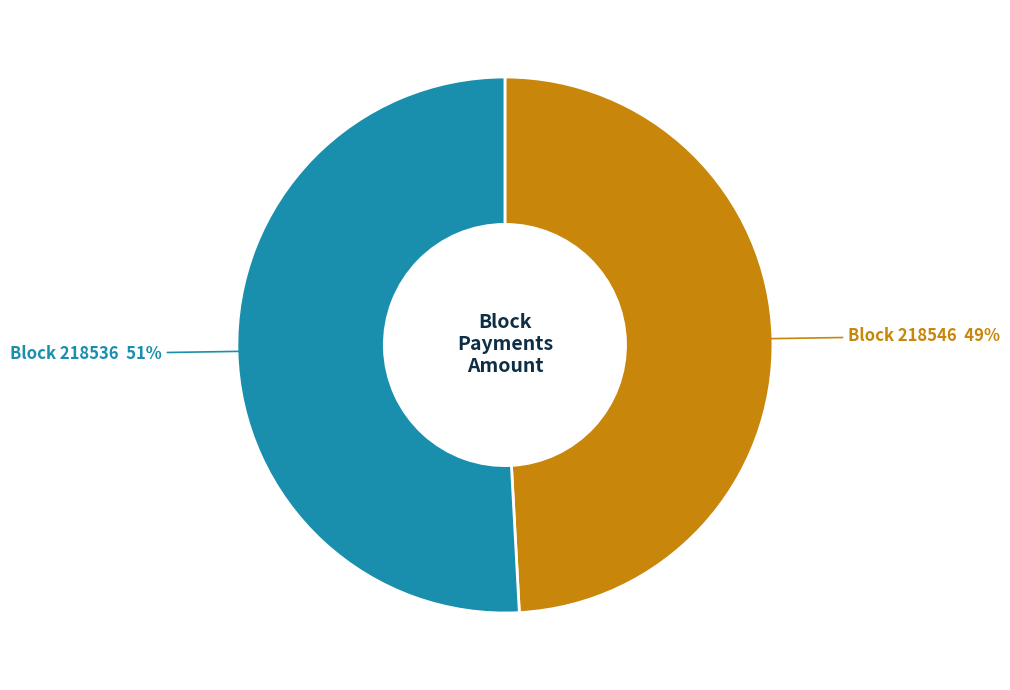

How many slices are in this pie chart?

2